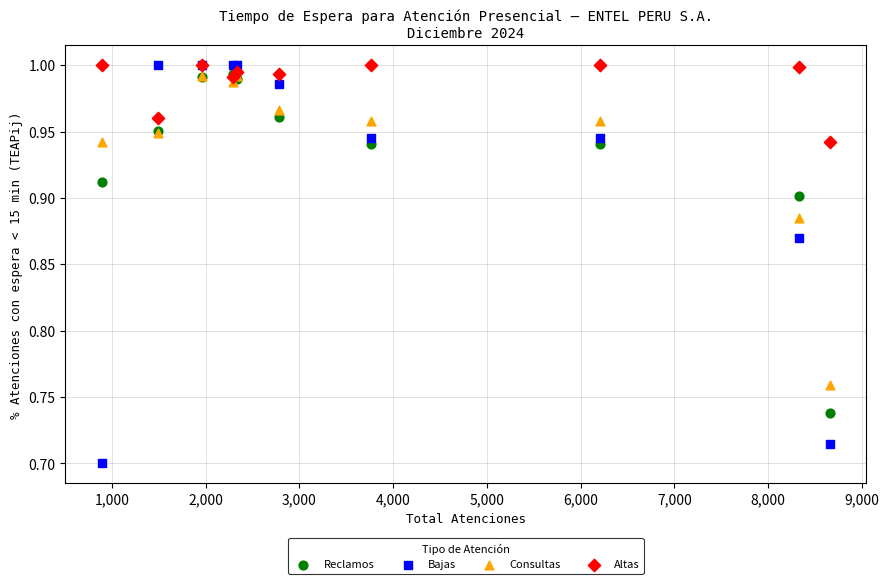

What are all the series names shown in the legend?

Reclamos, Bajas, Consultas, Altas